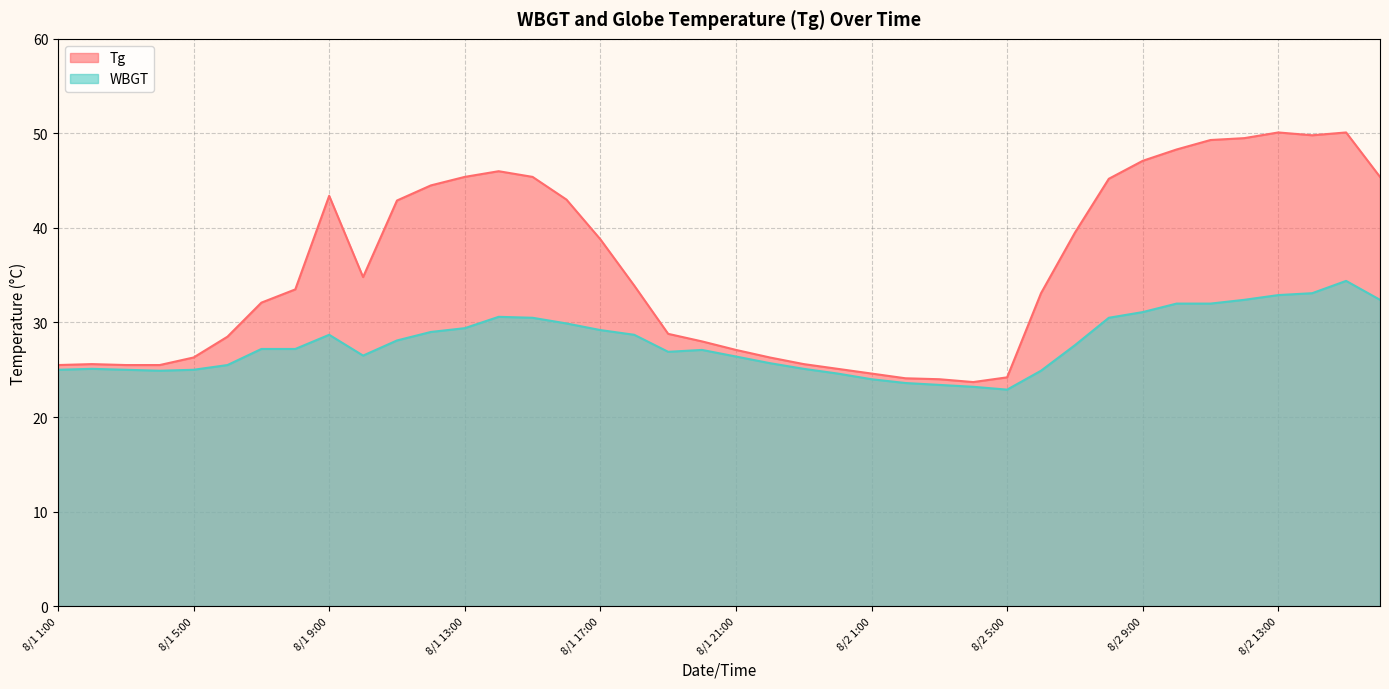

Reading left to right, what are all the values shown in this chart?

Tg: 25.5	25.6	25.5	25.5	26.3	28.5	32.1	33.5	43.4	34.8	42.9	44.5	45.4	46.0	45.4	43.0	38.8	33.9	28.8	28.0	27.1	26.3	25.6	25.1	24.6	24.1	24.0	23.7	24.2	33.1	39.5	45.2	47.1	48.3	49.3	49.5	50.1	49.8	50.1	45.4
WBGT: 25.0	25.1	25.0	24.9	25.0	25.5	27.2	27.2	28.7	26.5	28.1	29.0	29.4	30.6	30.5	29.9	29.2	28.7	26.9	27.1	26.4	25.7	25.1	24.6	24.0	23.6	23.4	23.2	22.9	24.9	27.6	30.5	31.1	32.0	32.0	32.4	32.9	33.1	34.4	32.4